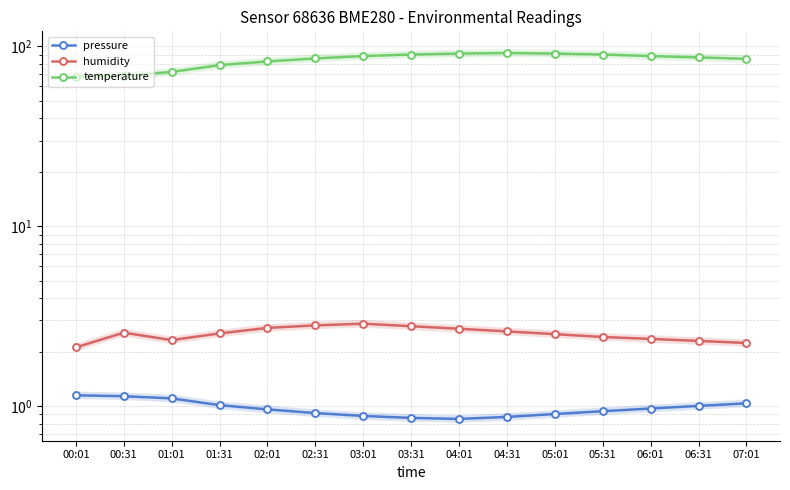

Reading left to right, transcribe all the data shown in this chart.

pressure: 00:01=1.1	00:31=1.1	01:01=1.1	01:31=1.0	02:01=1.0	02:31=0.9	03:01=0.9	03:31=0.9	04:01=0.8	04:31=0.9	05:01=0.9	05:31=0.9	06:01=1.0	06:31=1.0	07:01=1.0
humidity: 00:01=2.1	00:31=2.6	01:01=2.3	01:31=2.5	02:01=2.7	02:31=2.8	03:01=2.9	03:31=2.8	04:01=2.7	04:31=2.6	05:01=2.5	05:31=2.4	06:01=2.4	06:31=2.3	07:01=2.2
temperature: 00:01=68.0	00:31=68.7	01:01=72.2	01:31=78.8	02:01=82.5	02:31=85.8	03:01=88.5	03:31=90.2	04:01=91.3	04:31=92.0	05:01=91.3	05:31=90.2	06:01=88.5	06:31=86.9	07:01=85.4